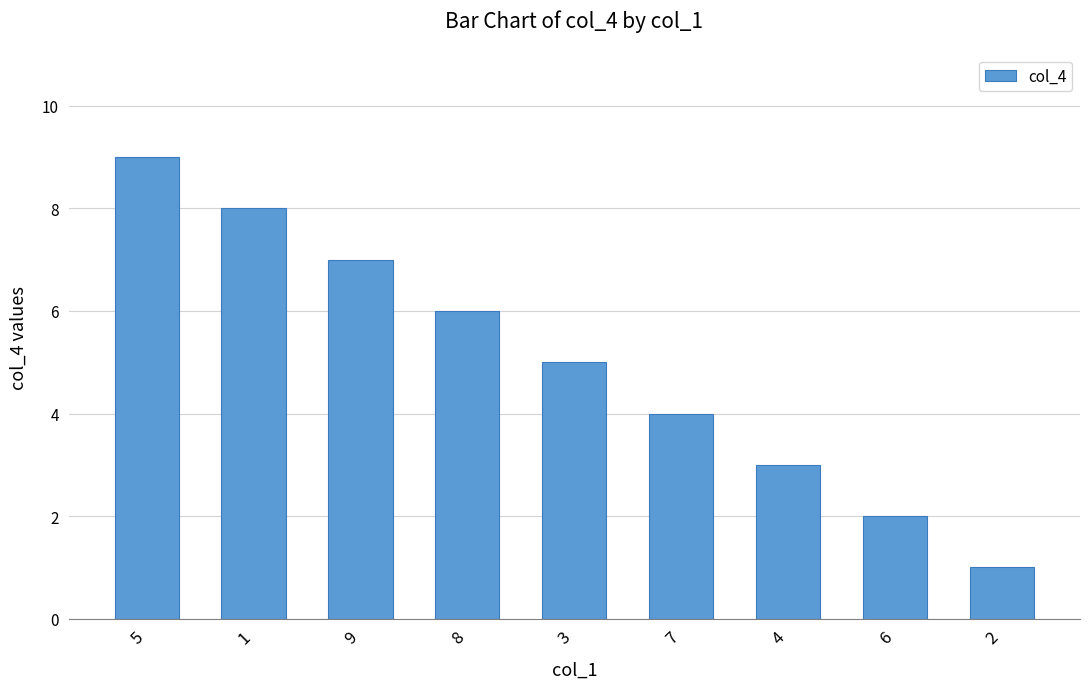

Which has a higher value, 2 or 5?

5